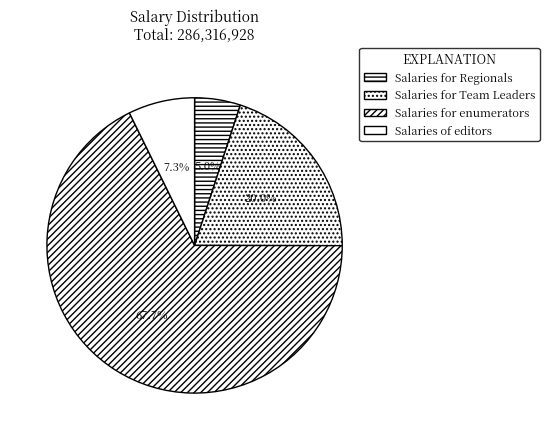

Which slice is the largest?

Salaries for enumerators